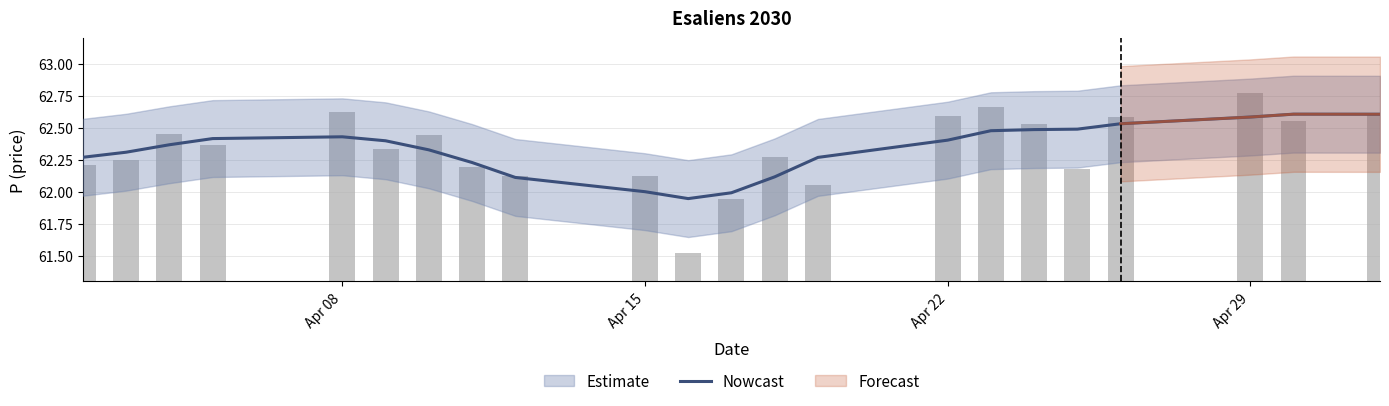

What is the difference between the maximum and minimum values?

0.7